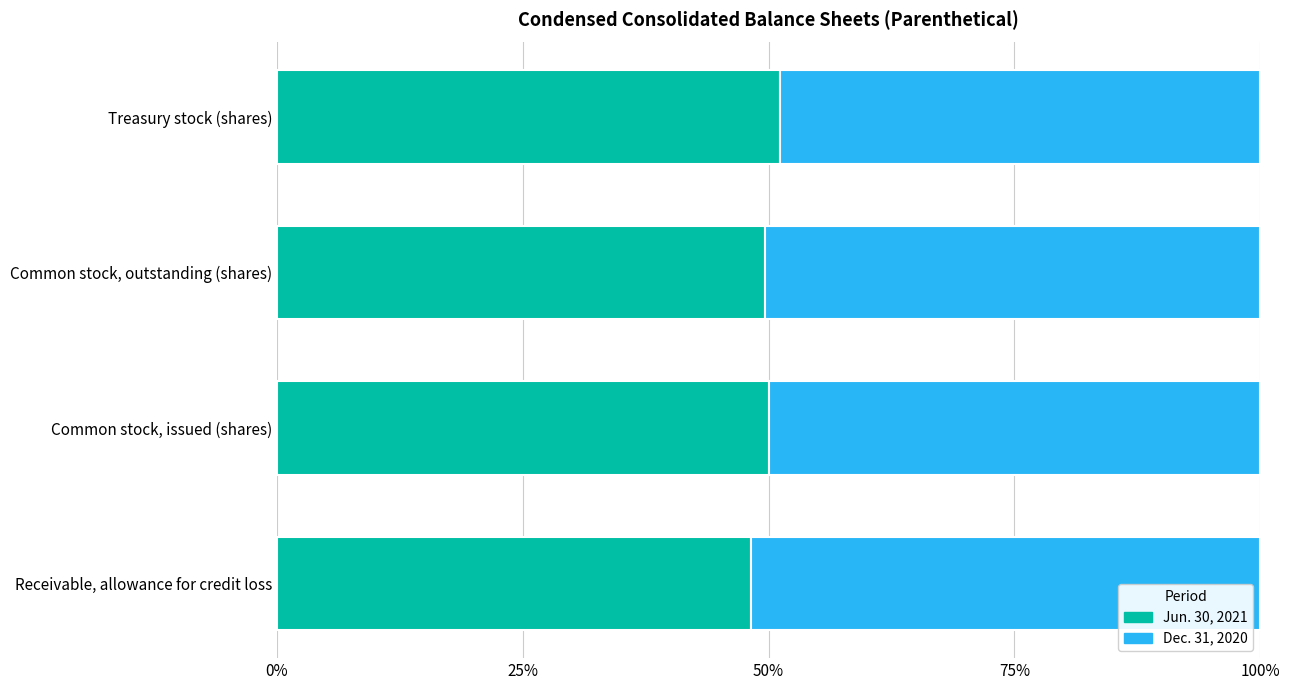

What is the total value across all series at Common stock, outstanding (shares)?

100.0